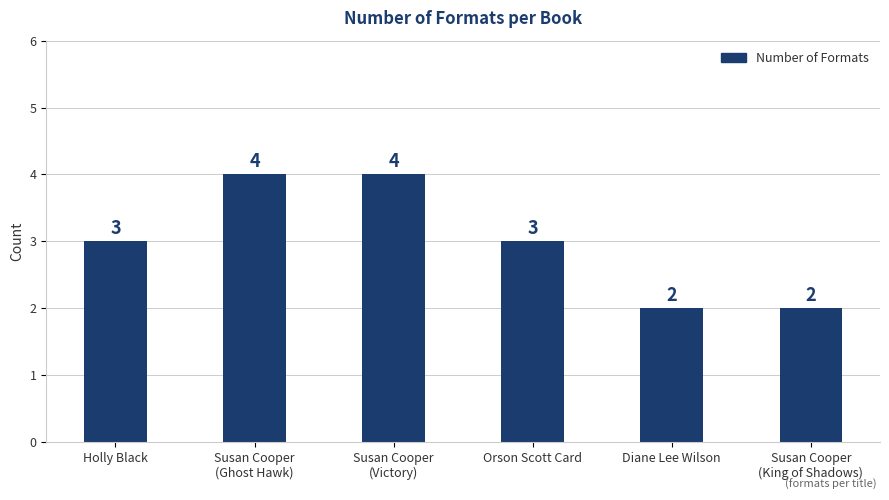

What is the difference between the values at Susan Cooper
(Ghost Hawk) and Holly Black?

1